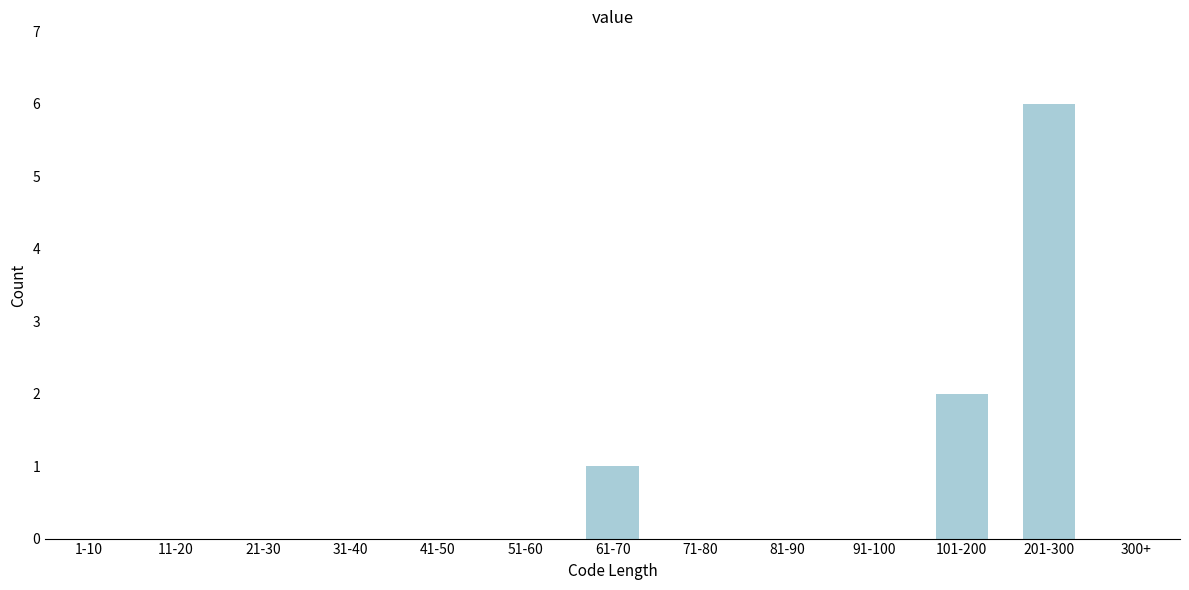

Reading left to right, transcribe all the data shown in this chart.

1-10=0	11-20=0	21-30=0	31-40=0	41-50=0	51-60=0	61-70=1	71-80=0	81-90=0	91-100=0	101-200=2	201-300=6	300+=0